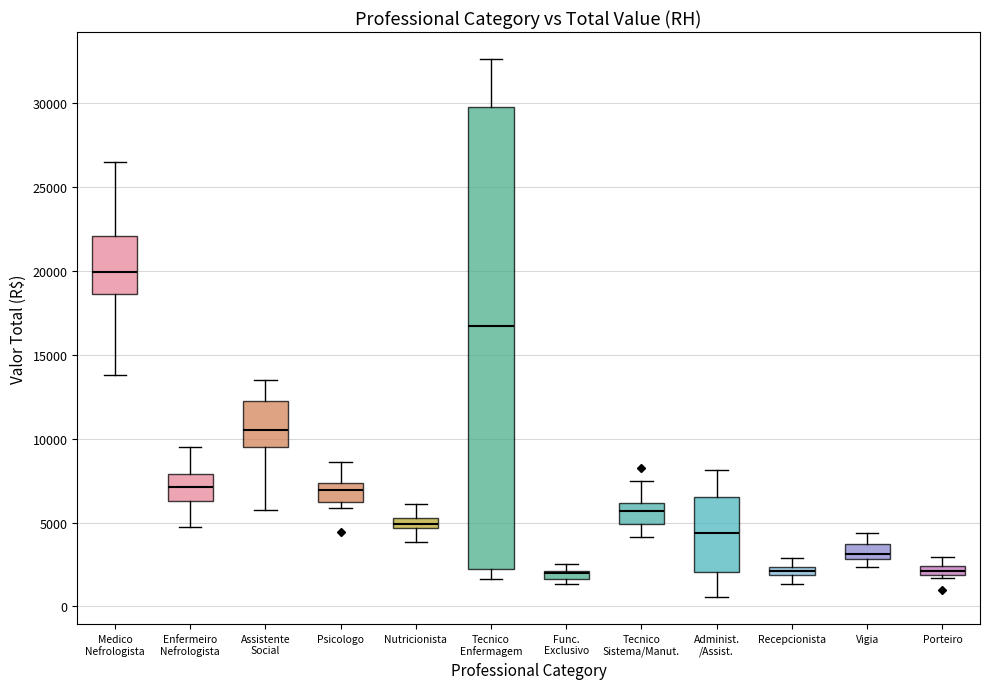

Comparing the boxes themselves (not the whiskers), which one is the tallest?

Tecnico Enfermagem